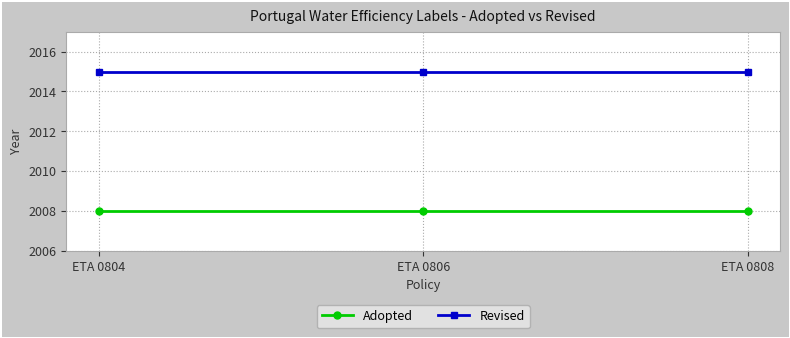

What is the spread (max minus min) of values at ETA 0808?

7